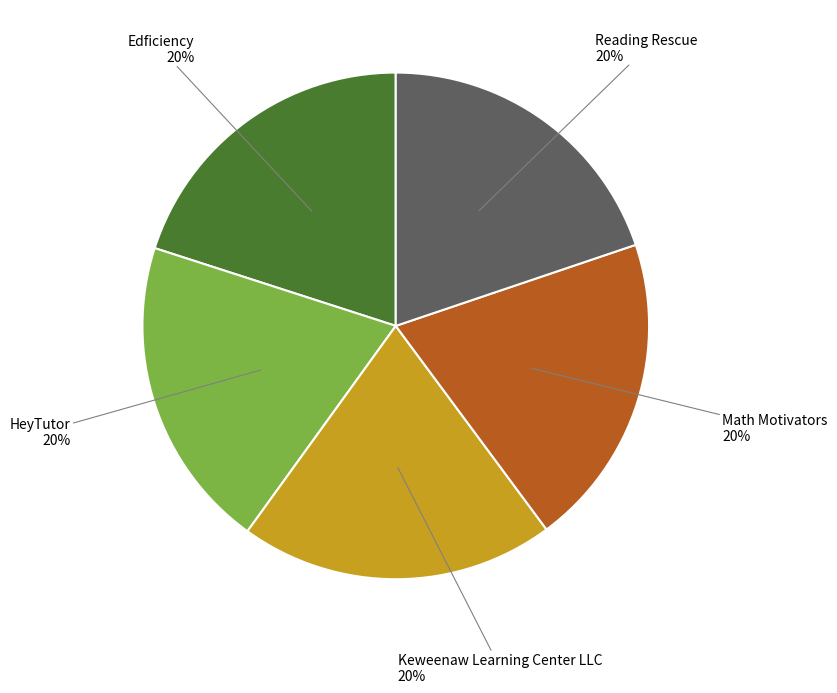

What percentage is the Edficiency slice, to the nearest percent?

20%